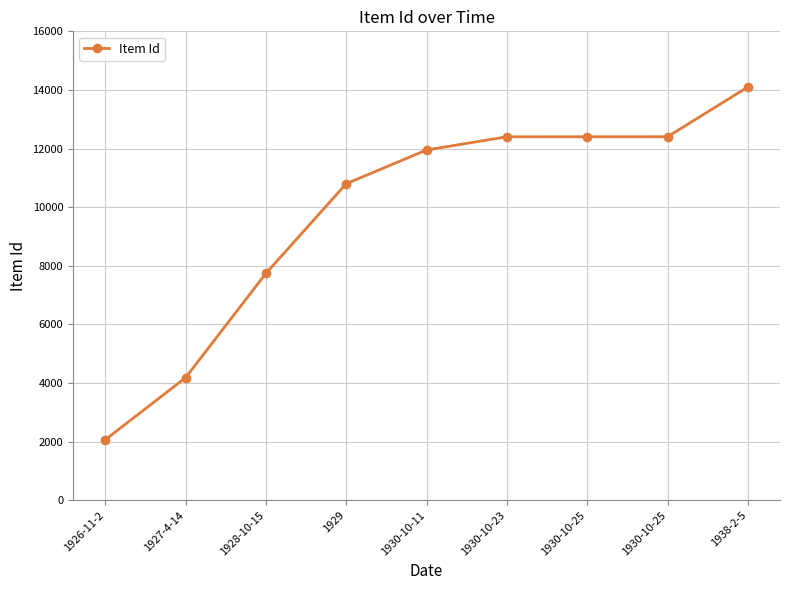

Reading left to right, list all the values displayed in this chart.

1926-11-2=2065	1927-4-14=4182	1928-10-15=7740	1929=10800	1930-10-11=11953	1930-10-23=12402	1930-10-25=12403	1930-10-25=12404	1938-2-5=14101